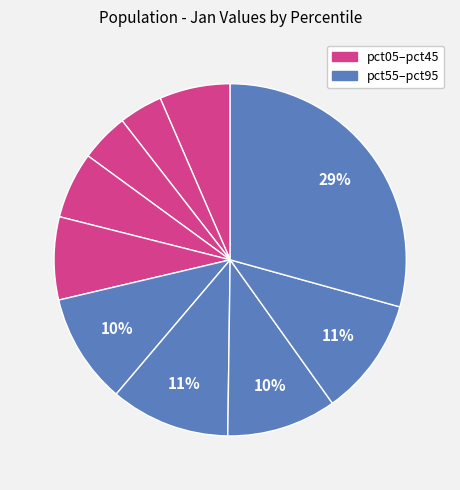

Which category has the biggest portion of the pie?

pct95